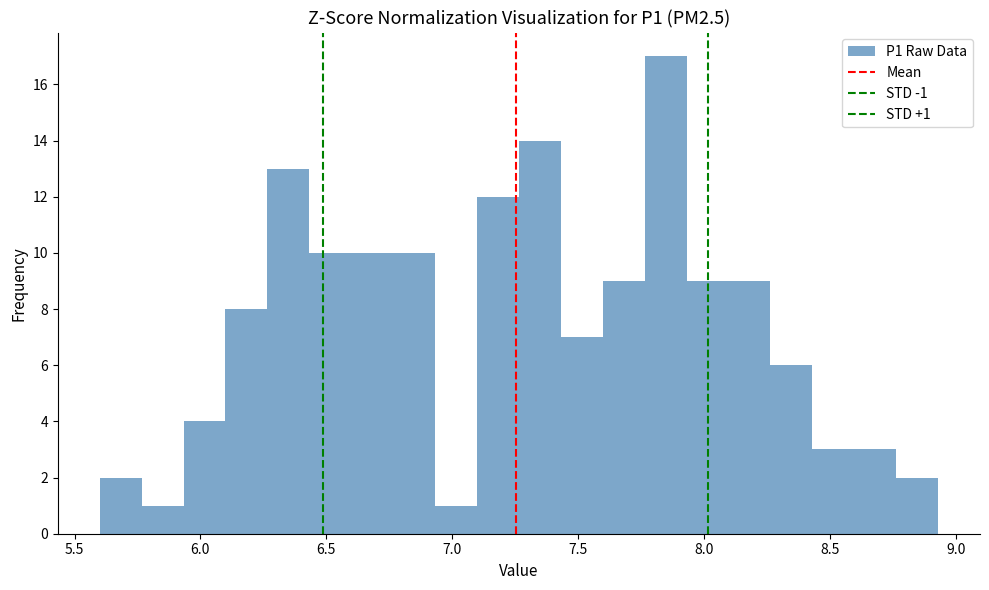

Read against the x-axis, roughly where is the centre of the tallest bar?

7.85